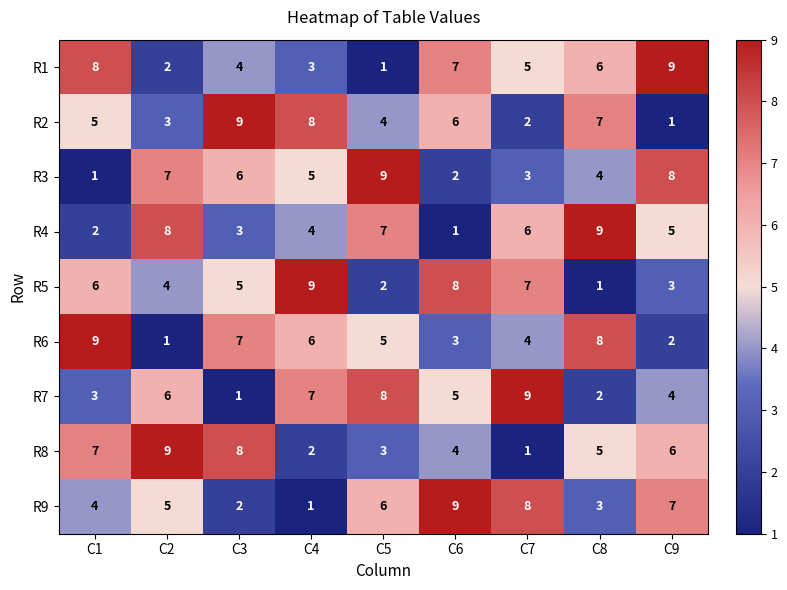

How many categories are shown in the chart?

9